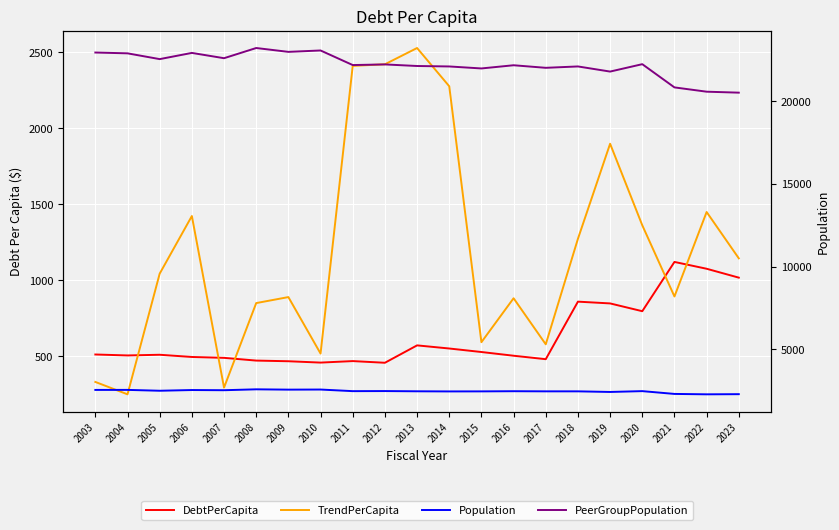

Reading left to right, what are all the values shown in this chart?

DebtPerCapita: 511.4	505.1	509.6	495.1	489.3	471.3	467.0	458.1	468.0	456.9	571.4	550.8	527.7	503.2	480.5	859.1	847.5	796.3	1120.4	1075.6	1017.1
TrendPerCapita: 330.8	249.3	1043.4	1422.5	293.5	849.7	889.2	517.6	2410.5	2421.0	2528.1	2276.4	592.3	881.4	578.4	1272.7	1898.2	1361.6	893.2	1449.0	1144.1
Population: 2542.0	2544.0	2492.0	2535.0	2524.0	2578.0	2559.0	2565.0	2468.0	2473.0	2459.0	2451.0	2454.0	2464.0	2456.0	2456.0	2419.0	2469.0	2300.0	2276.0	2285.0
PeerGroupPopulation: 22933.0	22884.0	22535.0	22910.0	22590.0	23206.0	22973.0	23057.0	22176.0	22214.0	22119.0	22091.0	21971.0	22164.0	22009.0	22092.0	21782.0	22229.0	20826.0	20566.0	20508.0